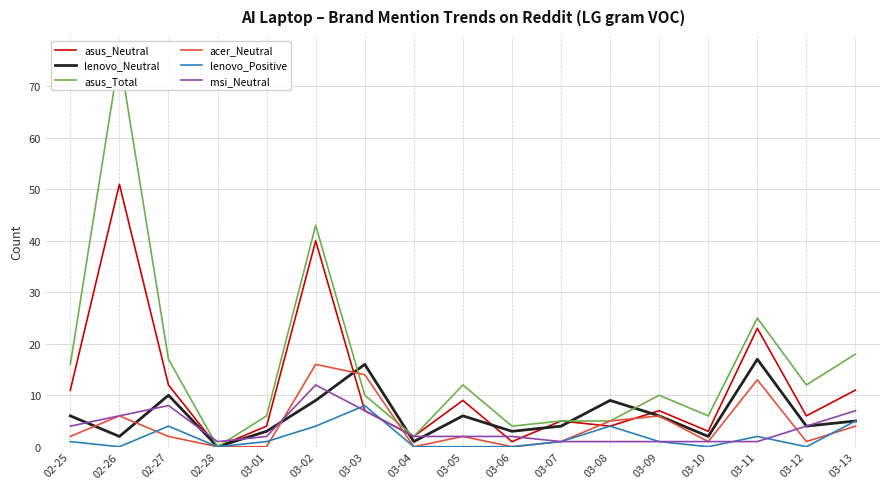

True or false: asus_Total and acer_Neutral cross at least once.

True